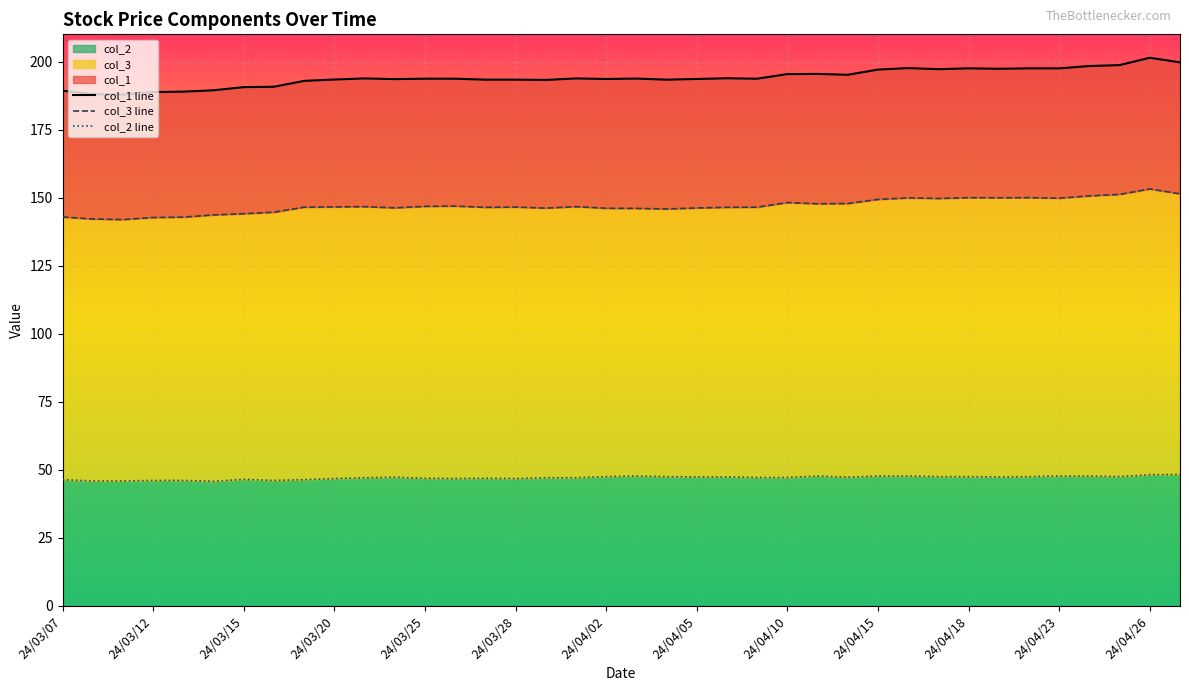

Where is the first local maximum for col_2?

24/03/15